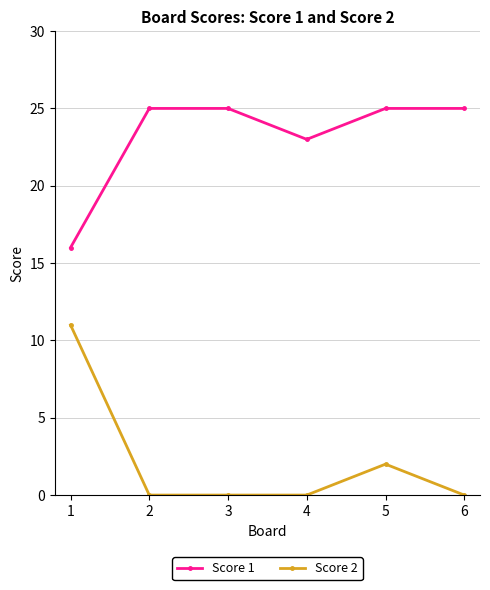

What is the lowest value of the Score 1 series?

16